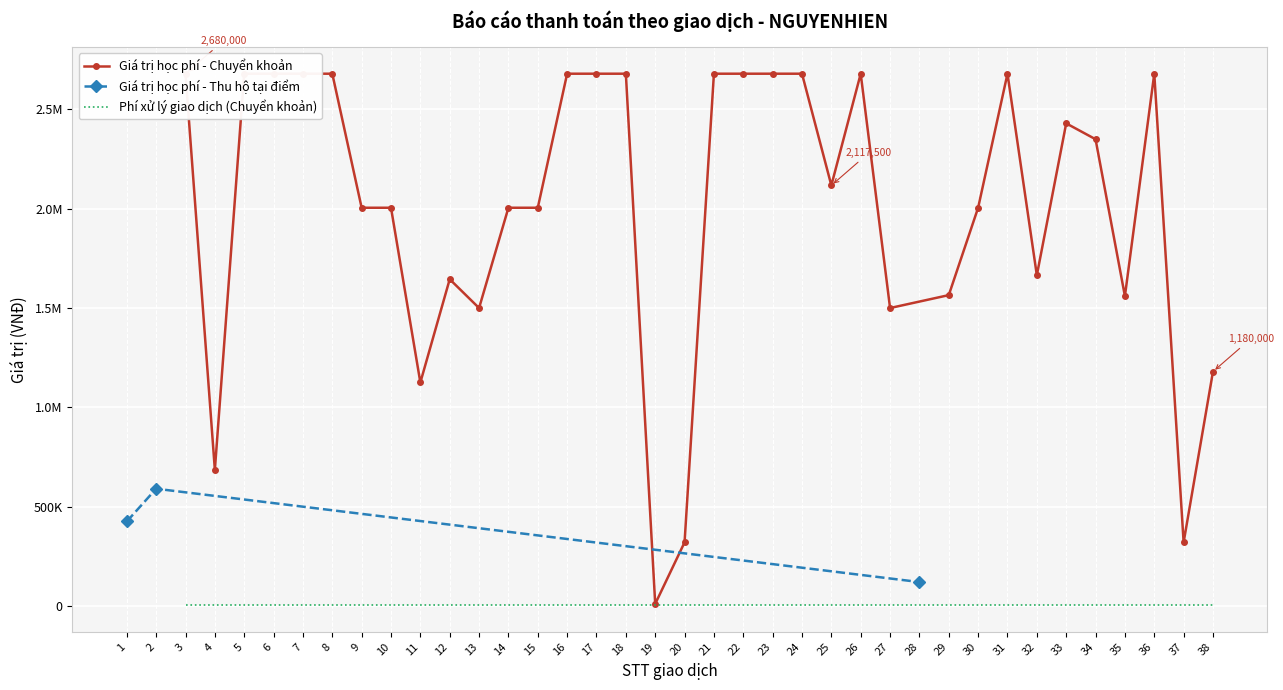

How many interior local peaks (higher than both neighbors) does the data have?

5